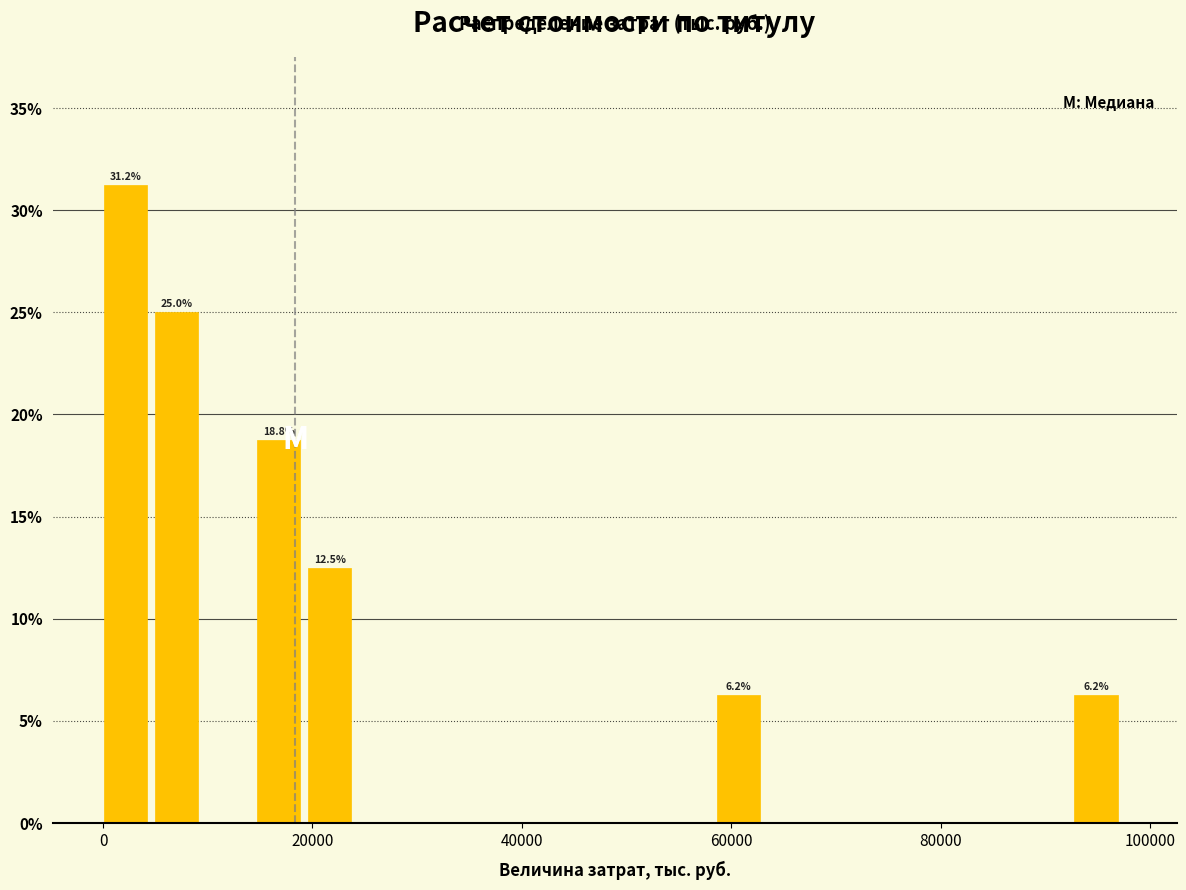

Around what value on the x-axis is the tallest bar? Give the approximate position of its centre, as read against the axis.

2000